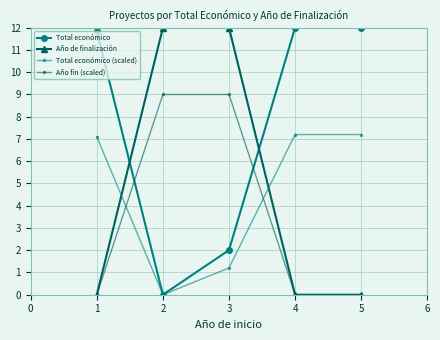

Where do Total económico (scaled) and Año fin (scaled) first cross each other?

1 and 2